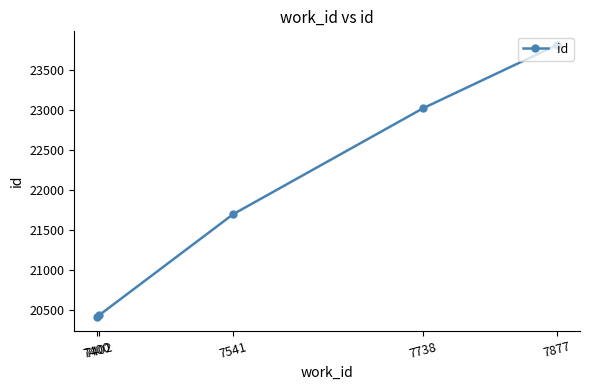

What is the greatest value displayed?

23813